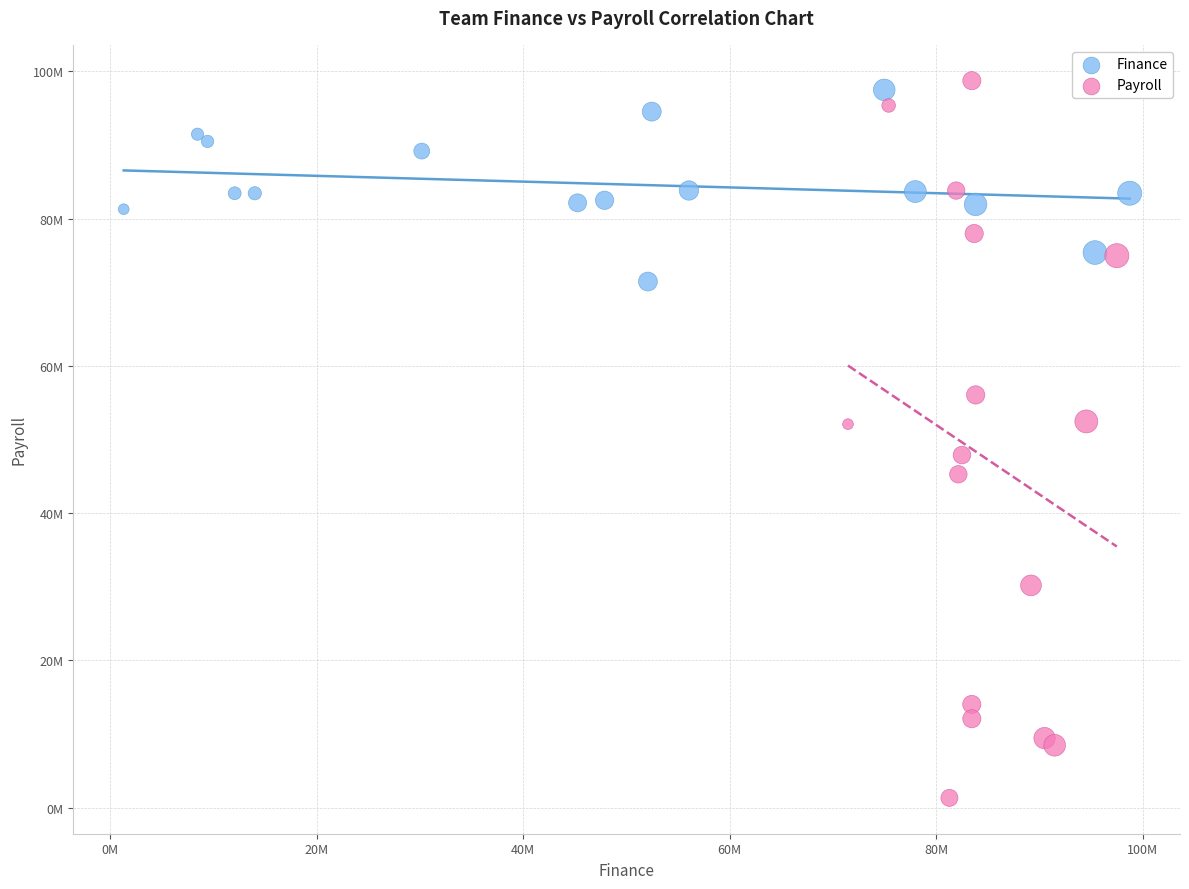

What are all the series names shown in the legend?

Finance, Payroll